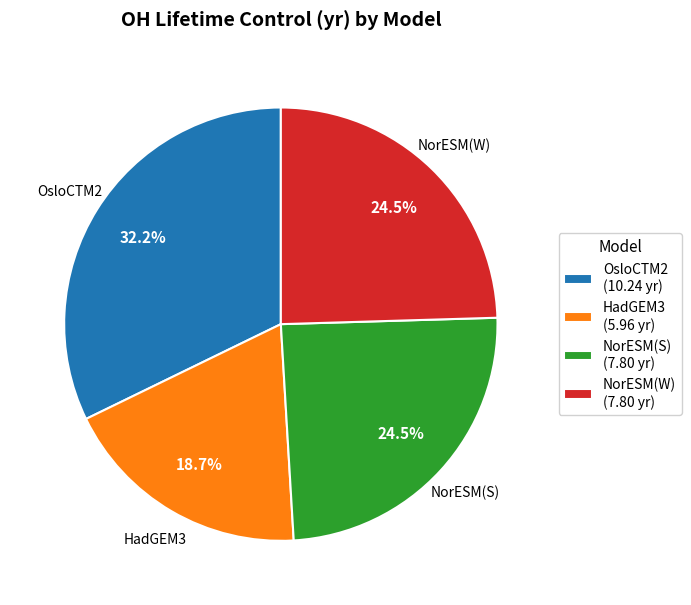

Does NorESM(S) account for over 50% of the chart?

No